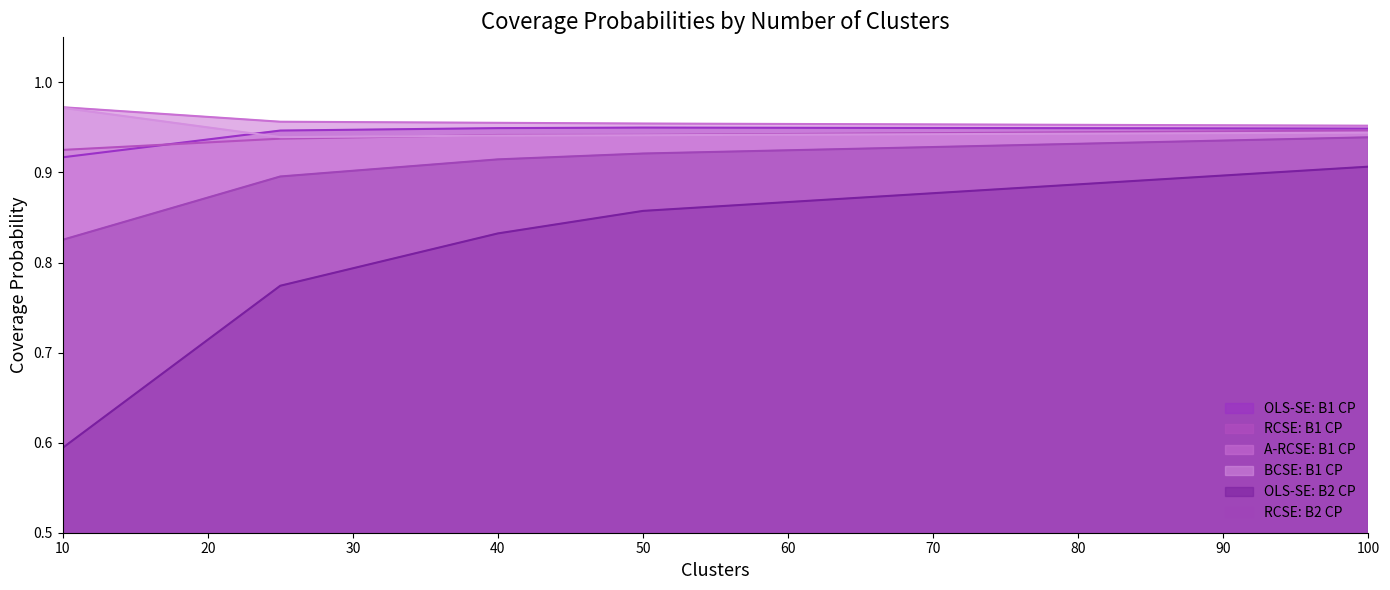

True or false: A-RCSE: B1 CP and RCSE: B2 CP cross at least once.

False